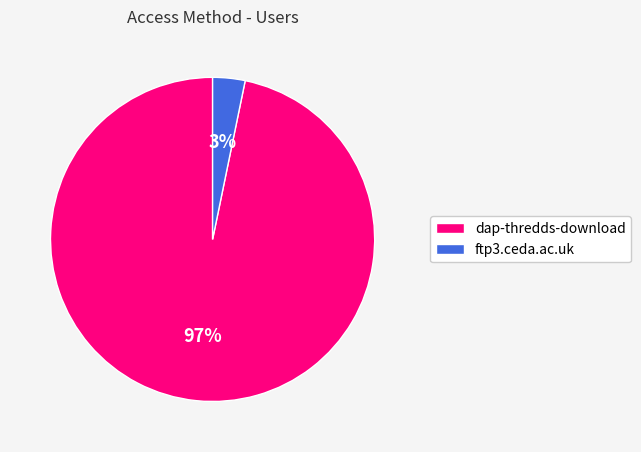

Is the sum of ftp3.ceda.ac.uk and dap-thredds-download greater than half?

Yes